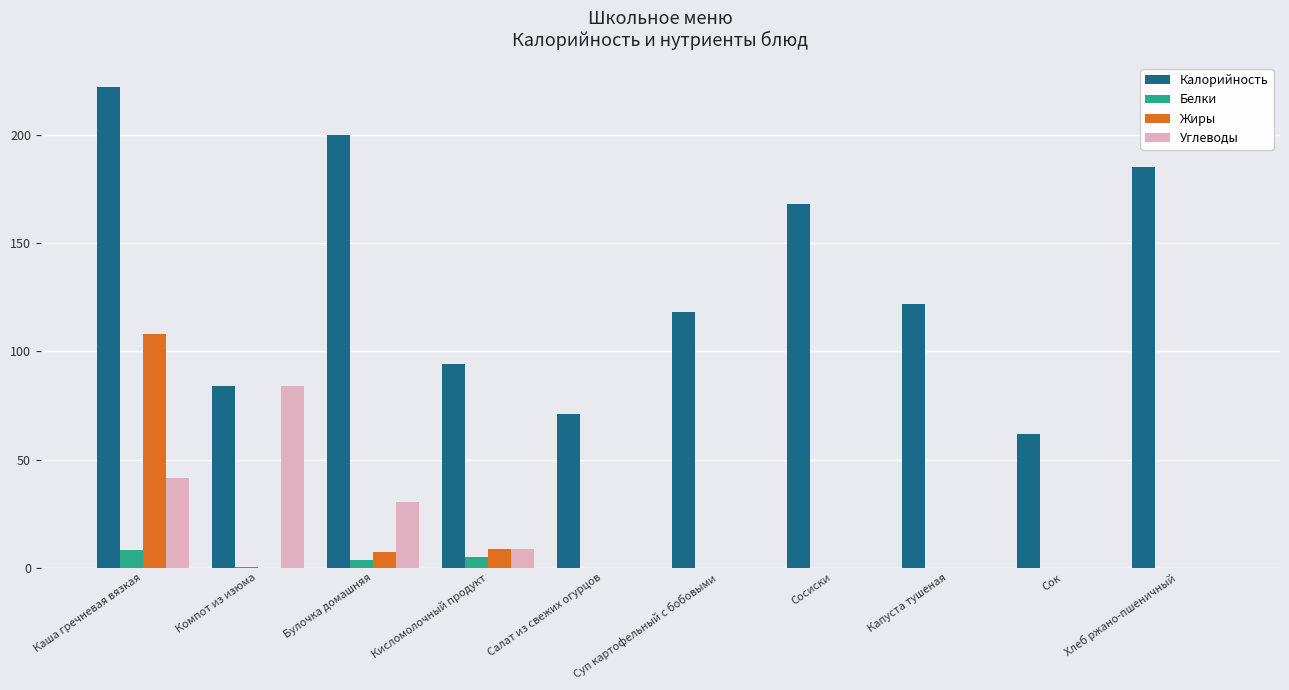

What is the sum of the Калорийность values at Сосиски and Сок?

230.0